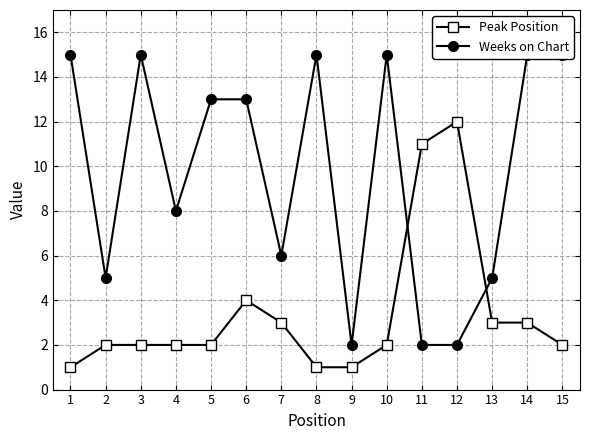

At which category does the chart reach its minimum across all series?

1